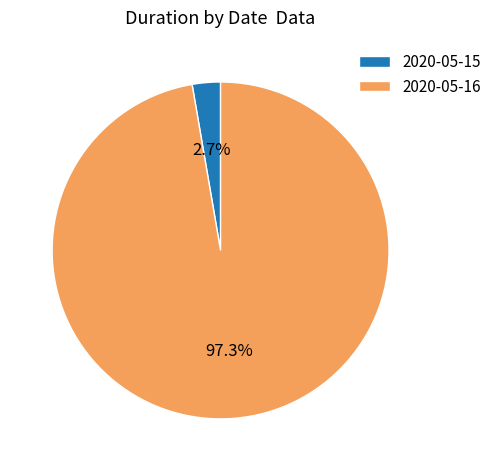

What percentage is the 2020-05-15 slice, to the nearest percent?

3%